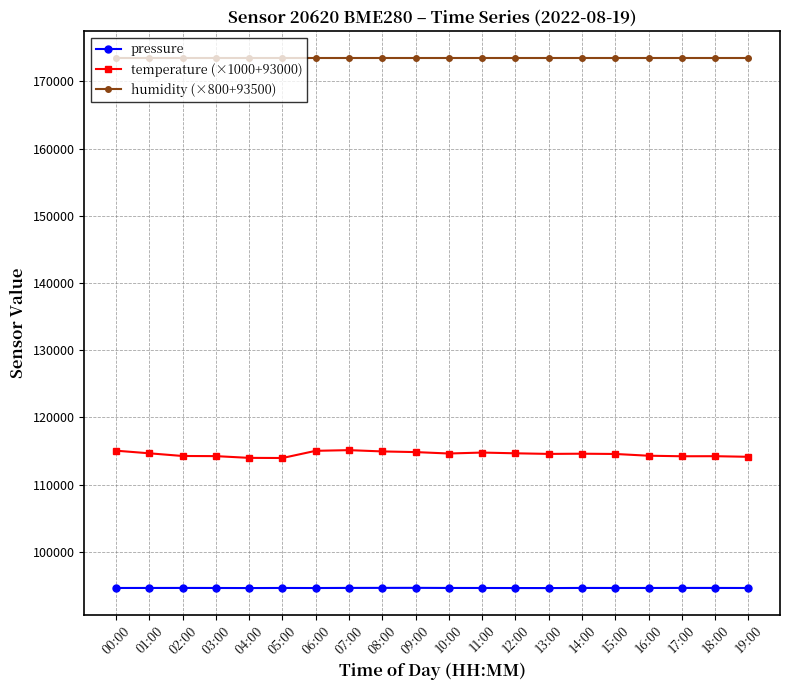

Which series has the largest total across all categories?

humidity (×800+93500)